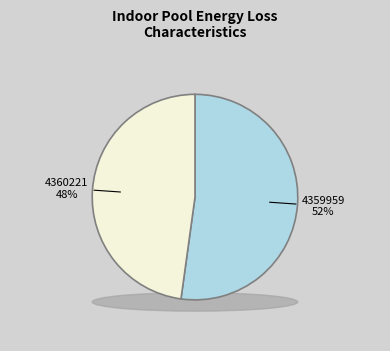

To the nearest percent, what percentage of the pie is 4359959?

52%